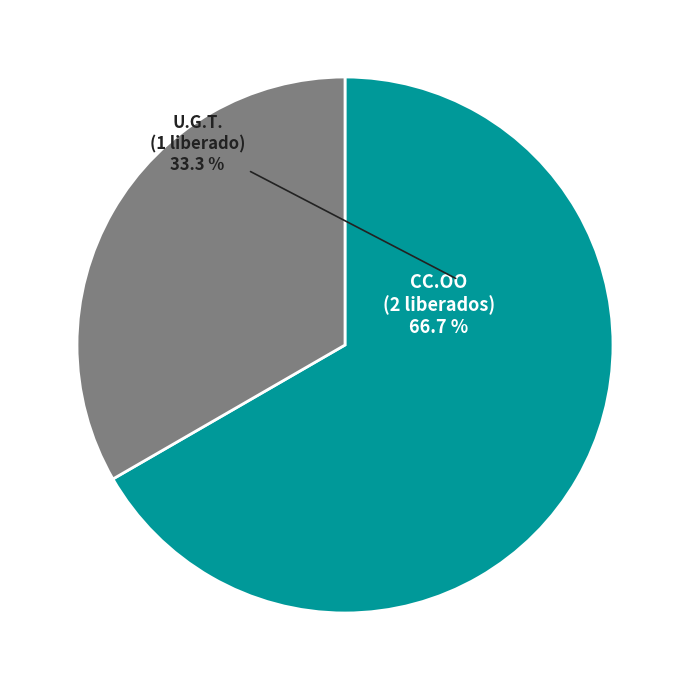

Rank the categories by value from lowest to highest.

U.G.T., CC.OO